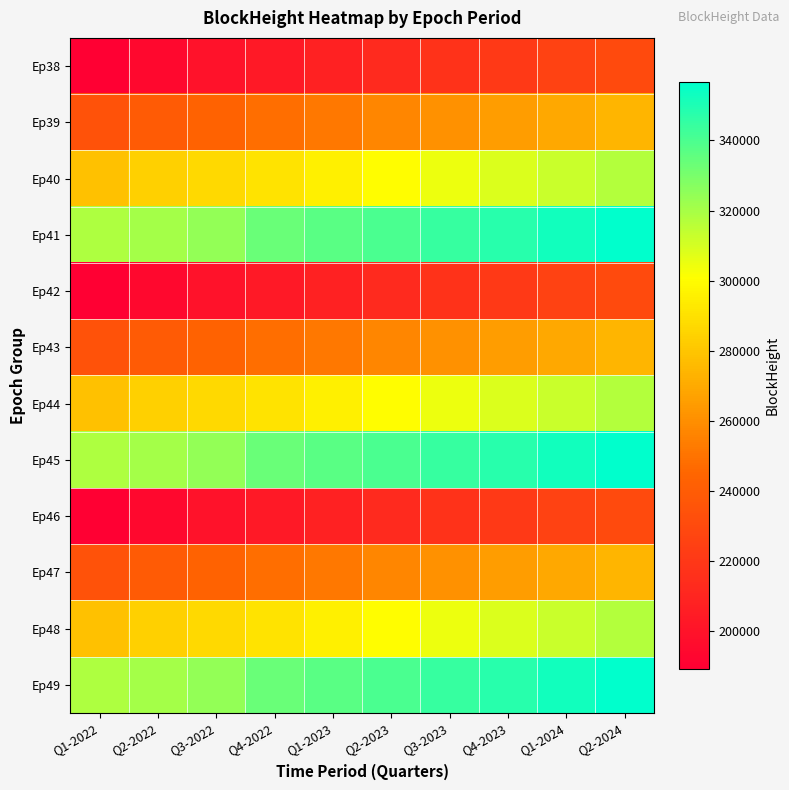

What is the maximum value shown in the chart?

356713